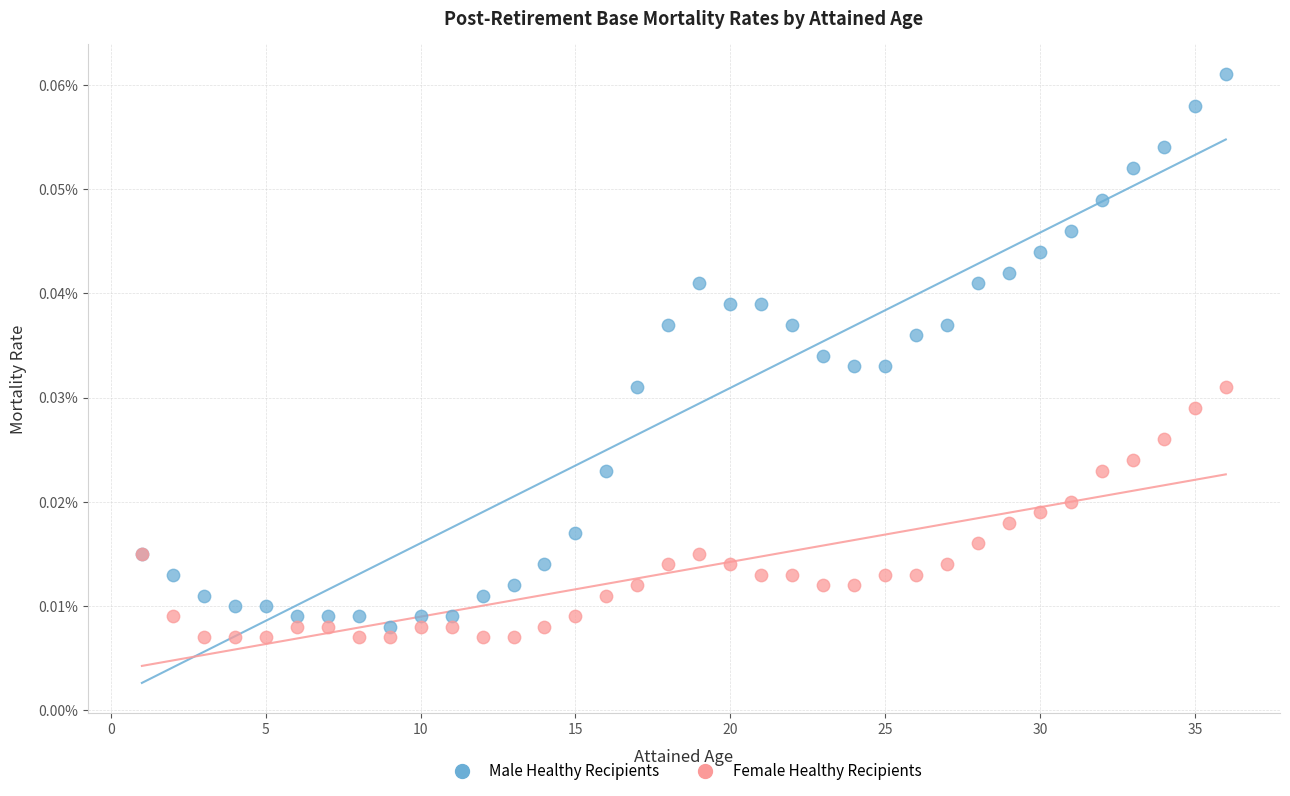

What are all the series names shown in the legend?

Male Healthy Recipients, Female Healthy Recipients